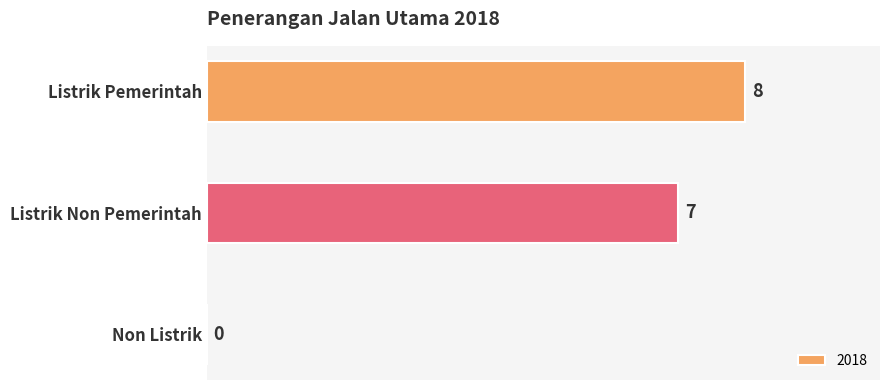

How many positive values are there?

2